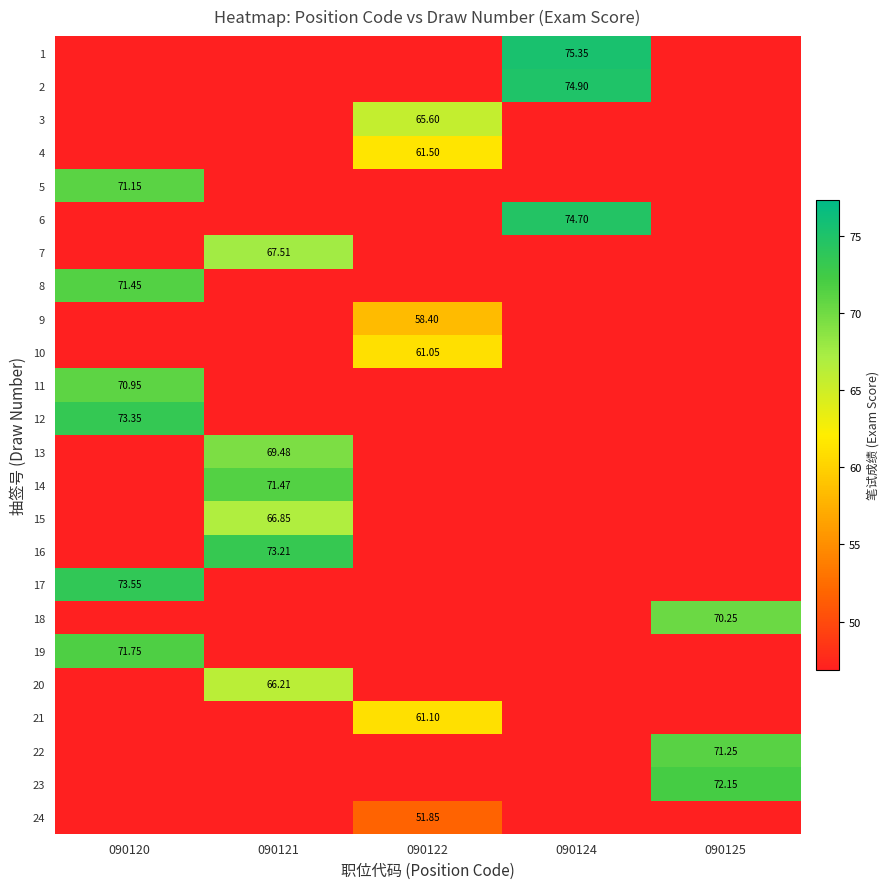

Between 090120 and 090124, which is larger?

090124